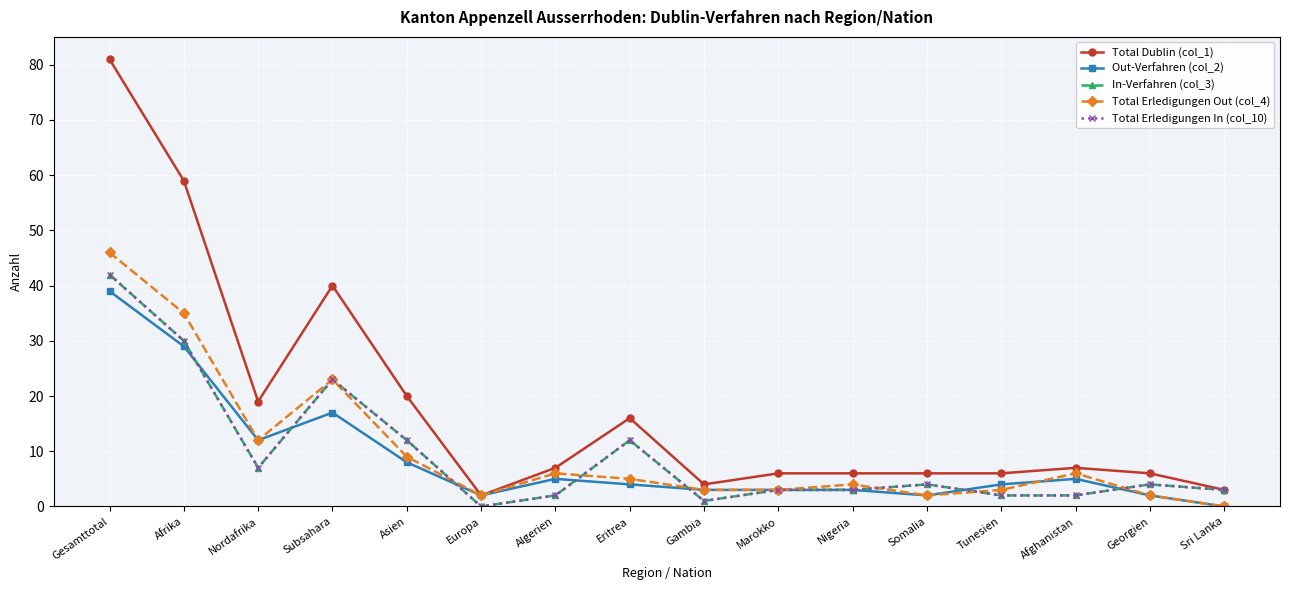

True or false: Total Erledigungen In (col_10) has more than 1 points higher than both neighbors.

True